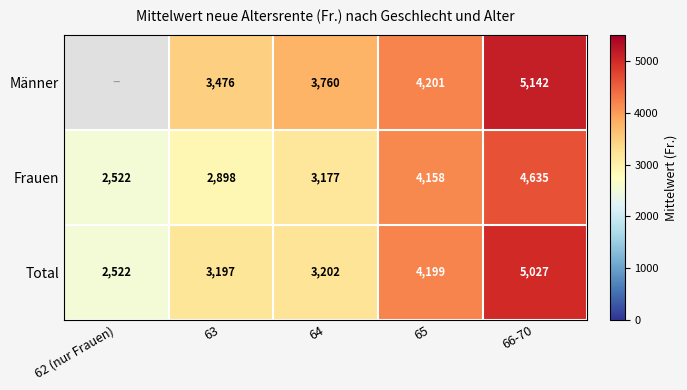

What is the smallest value displayed?

2521.8